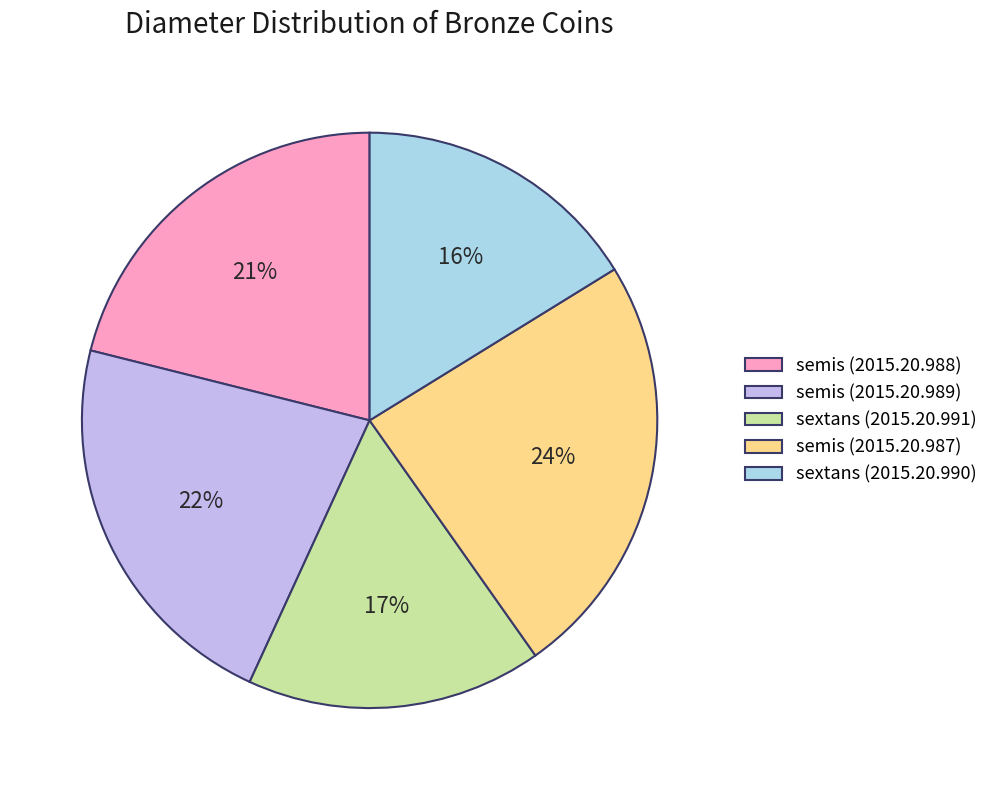

To the nearest percent, what portion does sextans (2015.20.990) represent?

16%